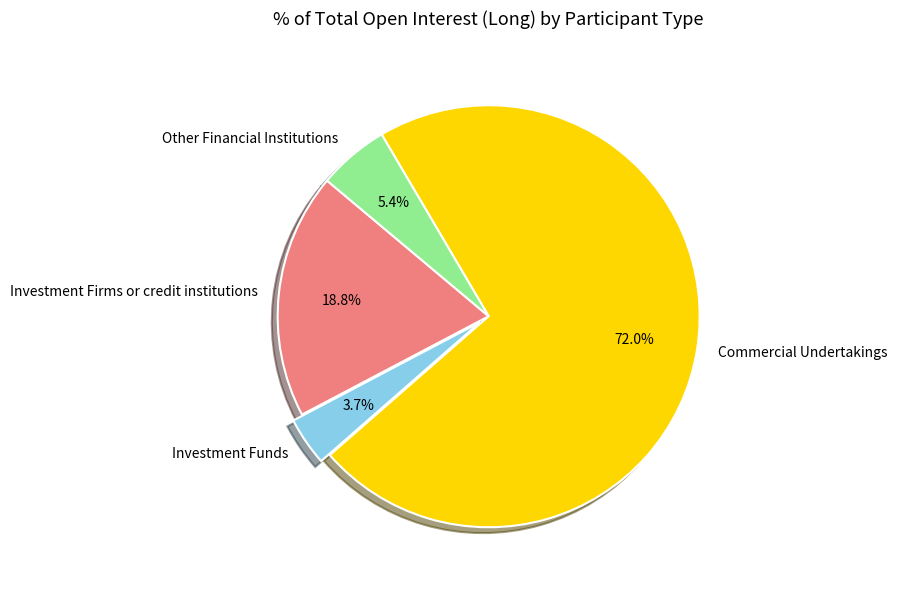

Approximately how many times larger is the value at Other Financial Institutions compared to Investment Funds?

1.5